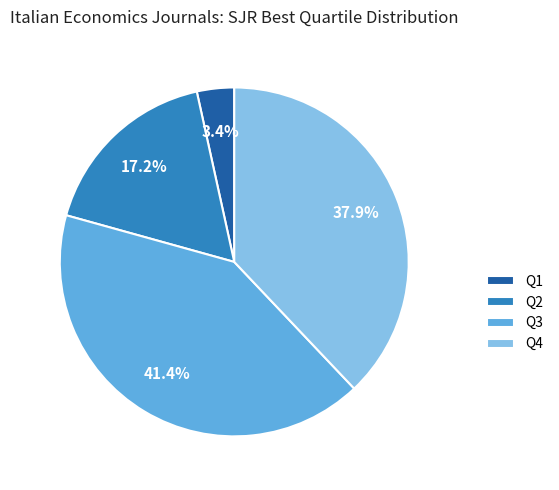

Combined, do Q4 and Q1 account for over 50%?

No